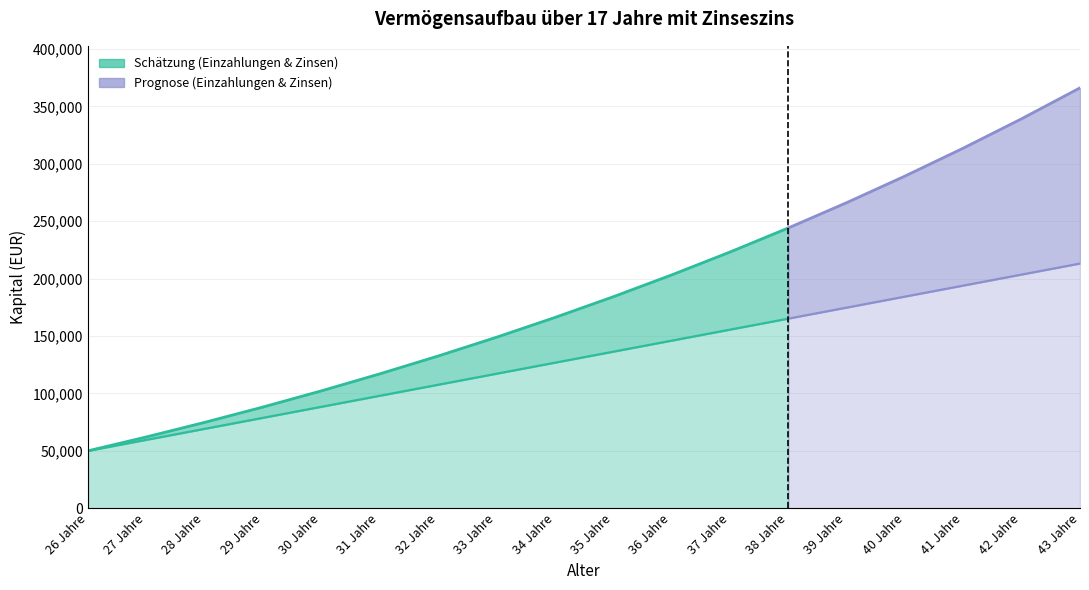

Between 0 and 17, which is larger?

17